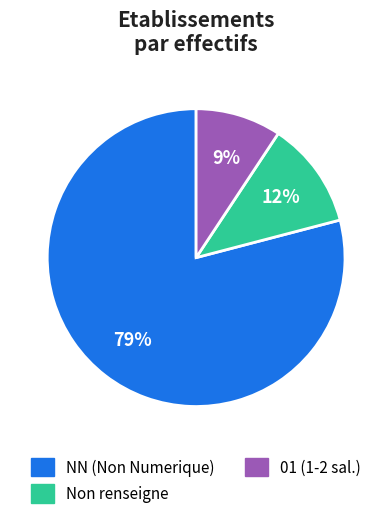

To the nearest percent, what is the difference between the largest and smallest slice percentages?

70%